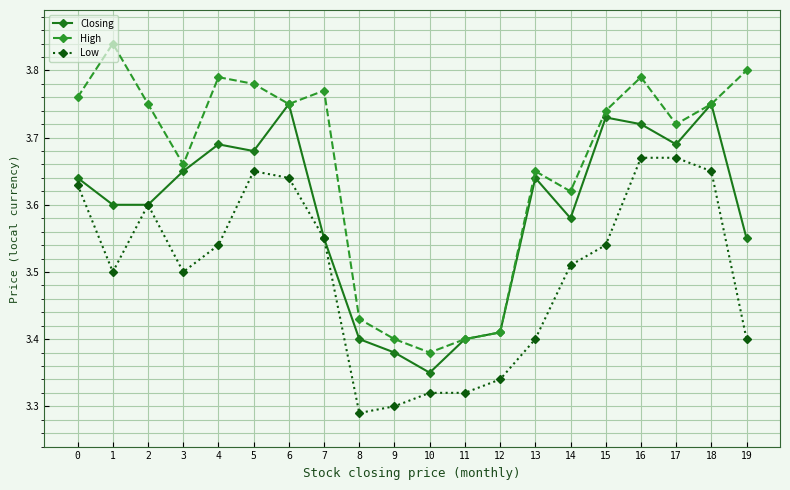

Which series has the largest total across all categories?

High